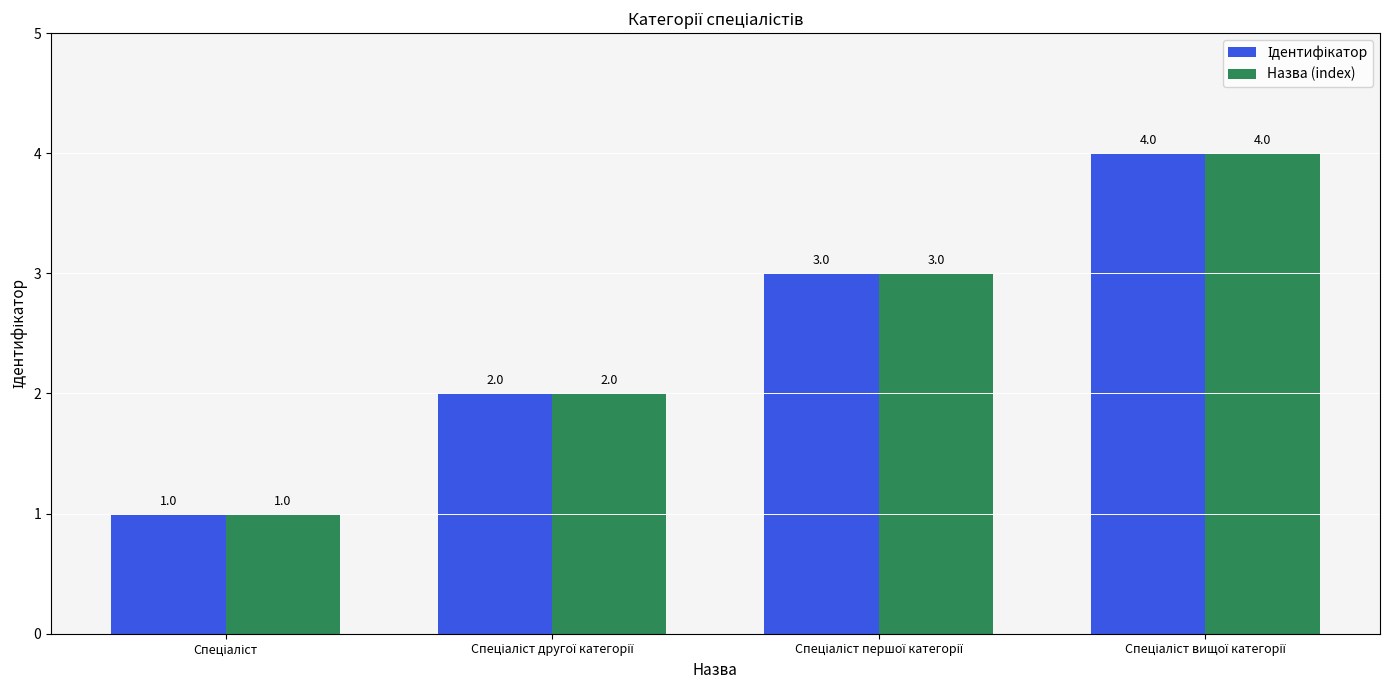

Count the Назва (index) values in the range 2 to 4.

3